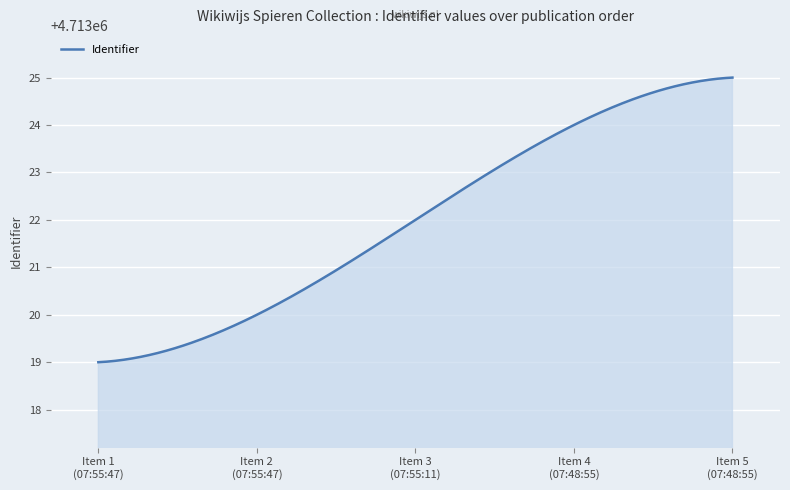

What is the maximum value shown in the chart?

4713025.0